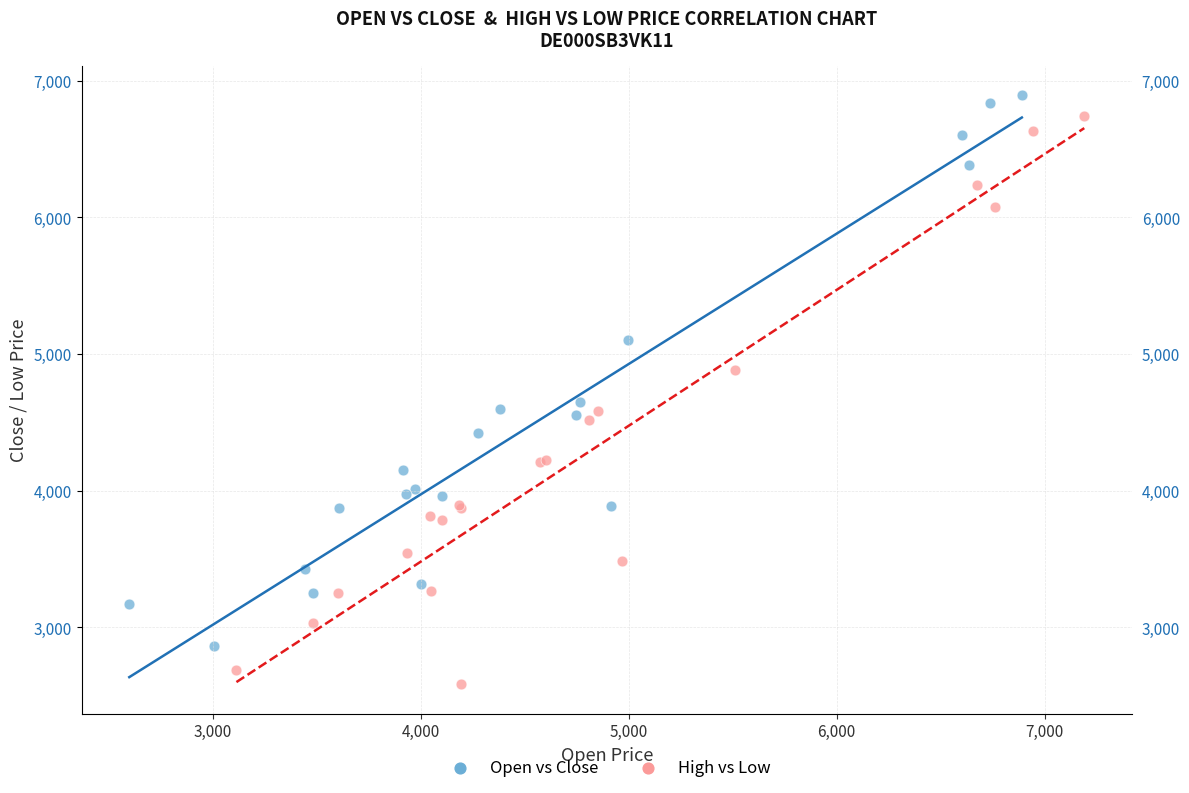

Which series contains the lowest Y value?

High vs Low